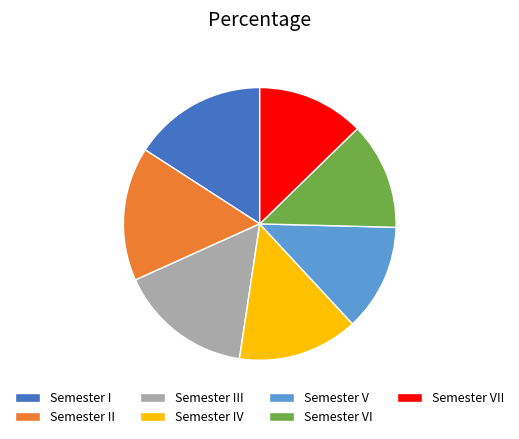

Does Semester III represent more than half of the total?

No